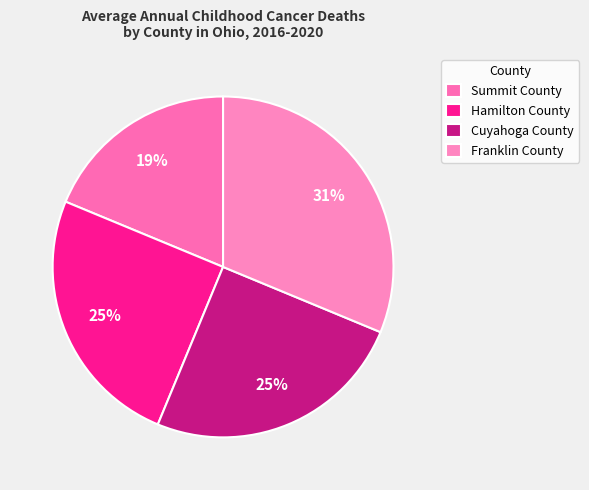

What percentage is the Franklin County slice, to the nearest percent?

31%